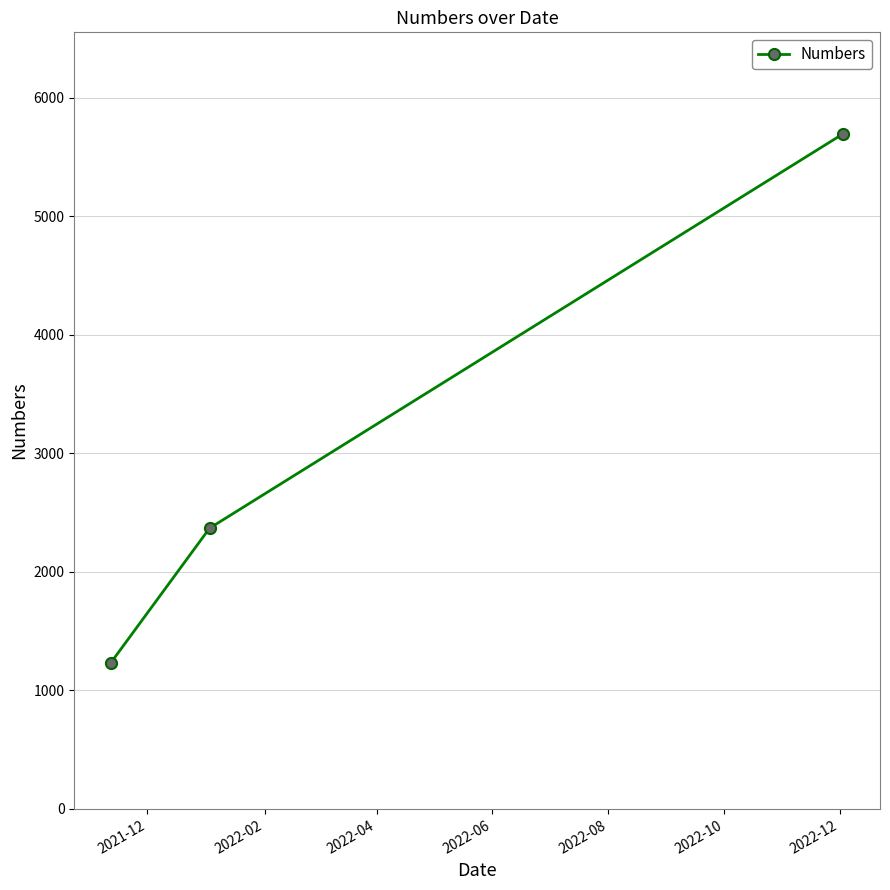

What is the average value?

3100